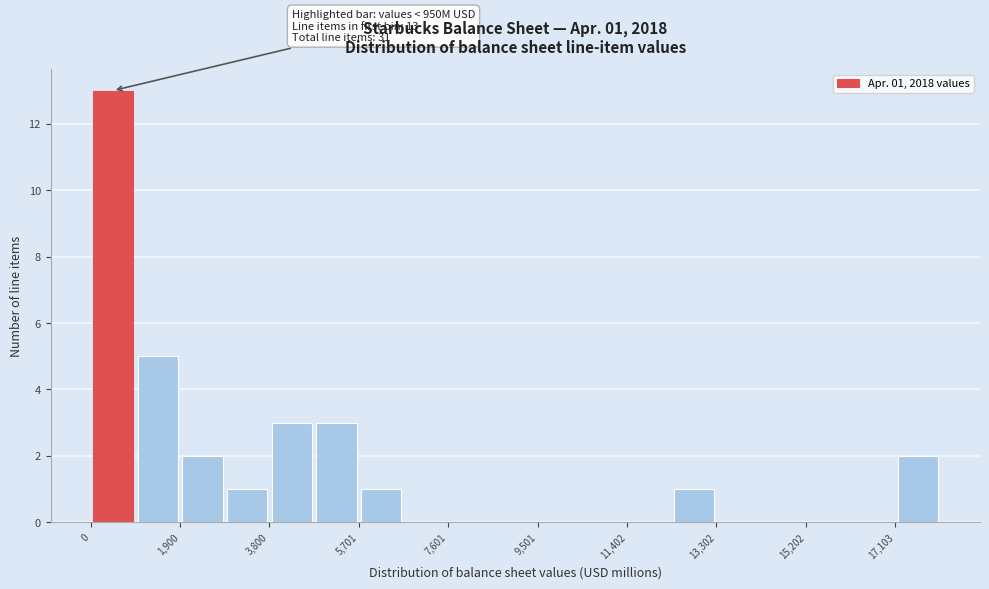

Over which range of the x-axis is the bar tallest?

0 to 1000